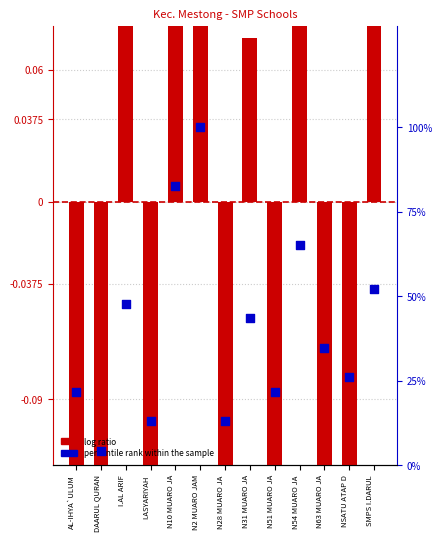

At how many categories does at least one series exceed 33?

7